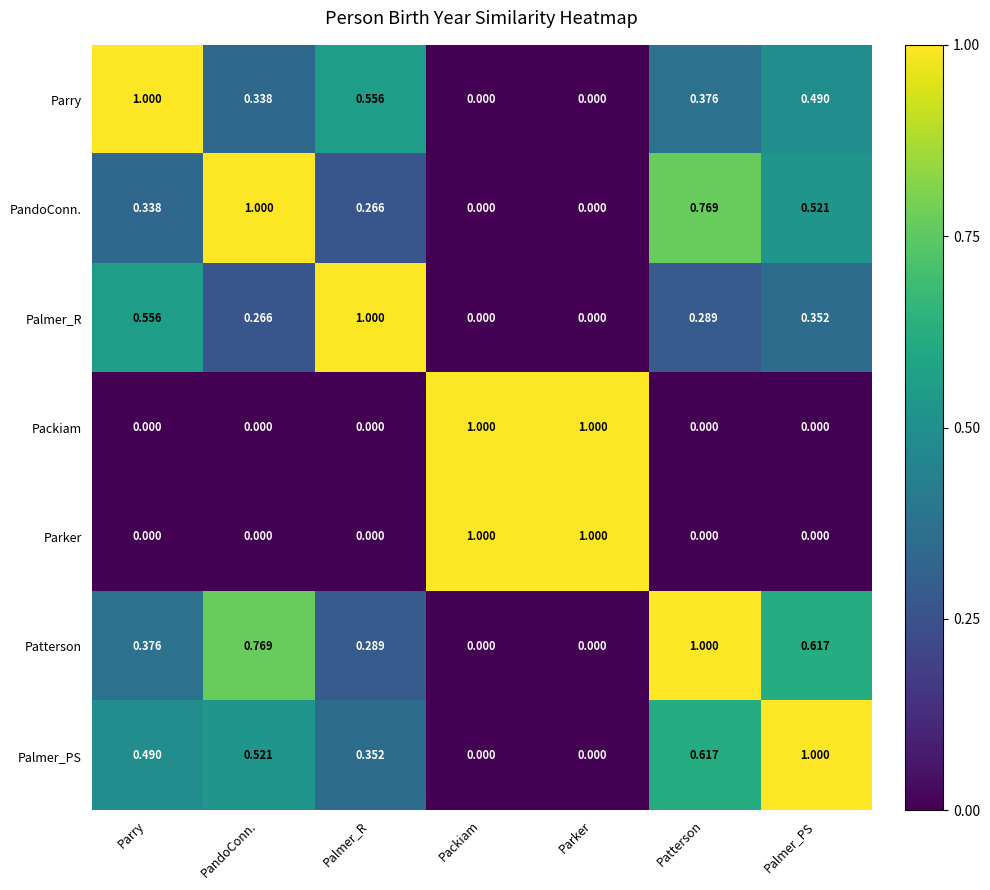

Is the value of Palmer_PS at PandoConn. greater than the value of Packiam at Palmer_PS?

Yes